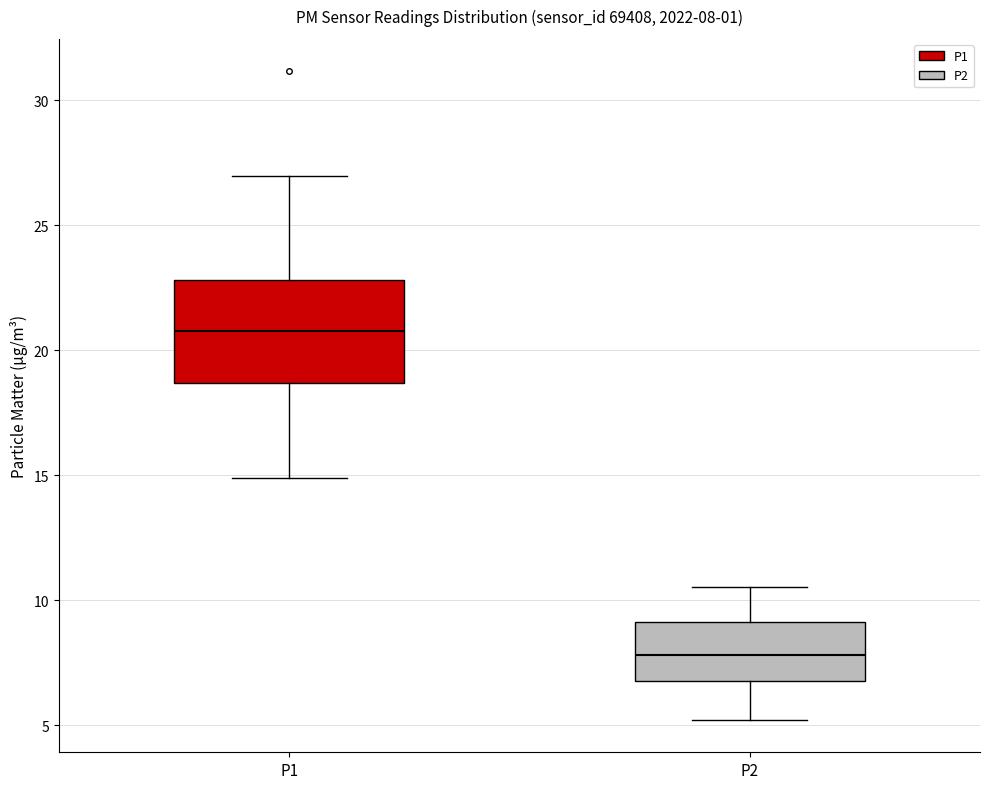

Which box is the tallest, from its lower edge to its upper edge?

P1